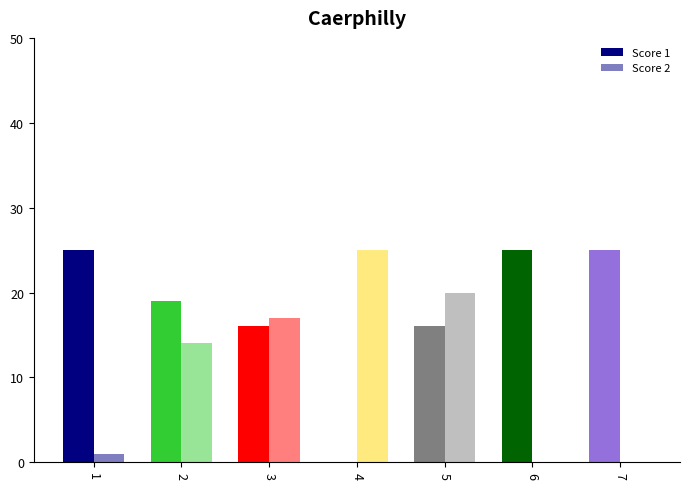

Reading right to left, what are all the values shown in this chart?

Score 1: 25	25	16	0	16	19	25
Score 2: 0	0	20	25	17	14	1